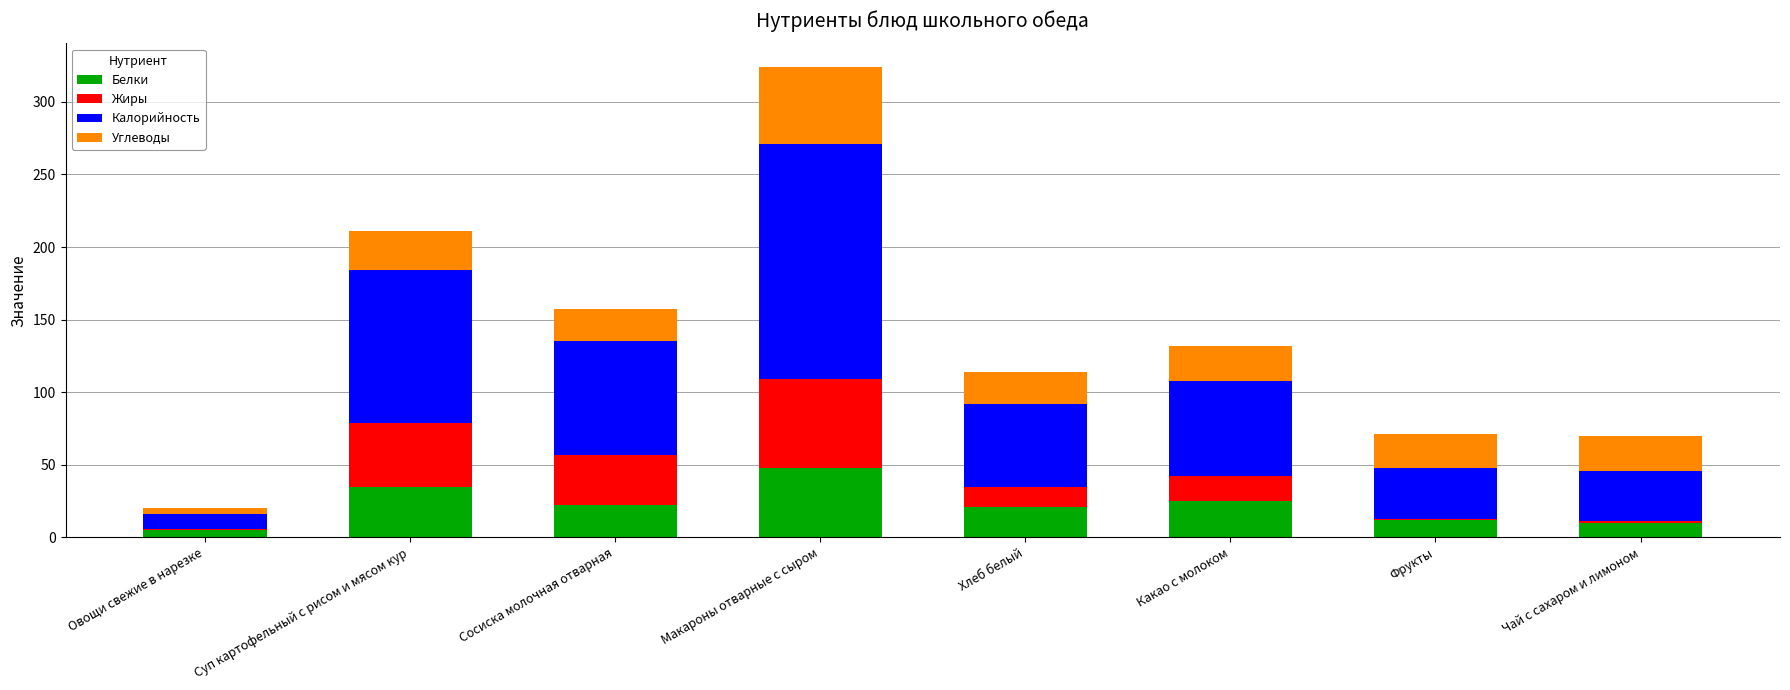

Which category has the highest value in the Белки series?

Макароны отварные с сыром